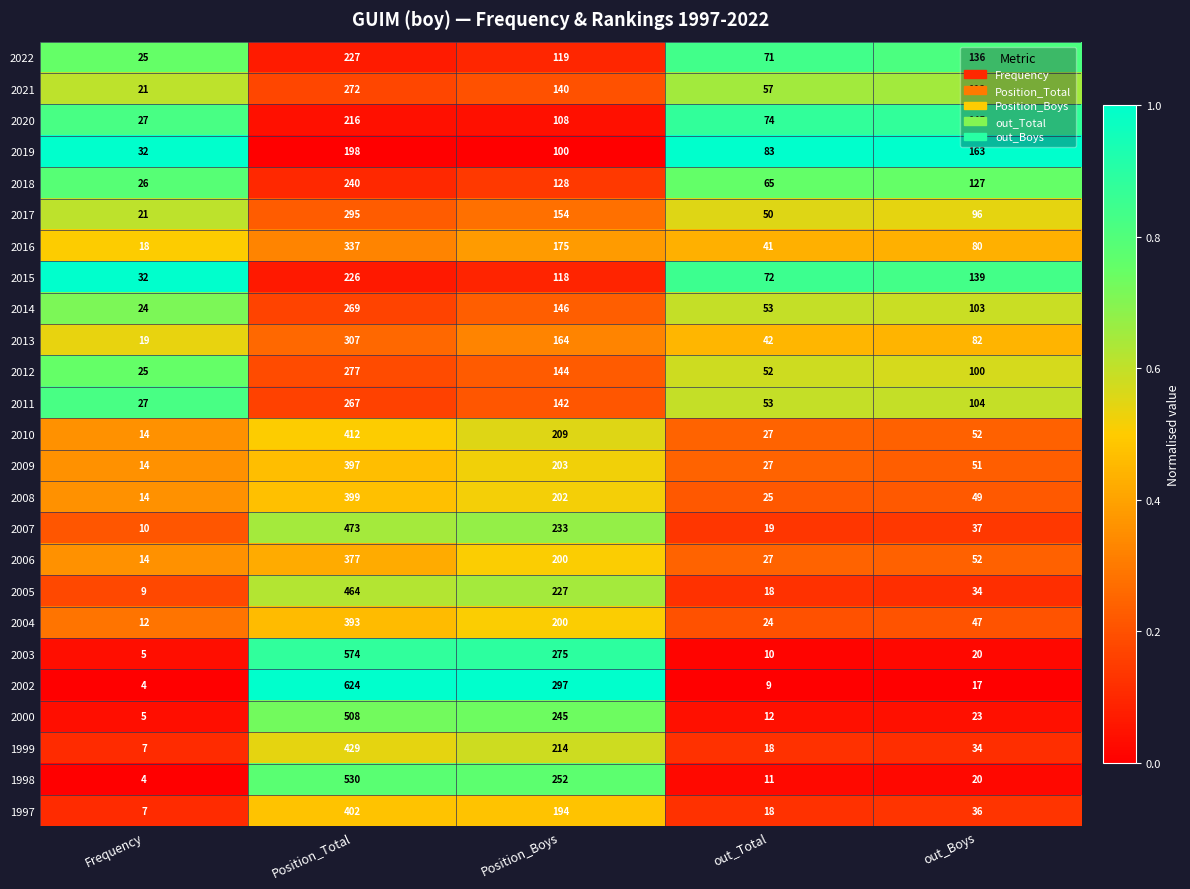

Rank the series by their maximum value, from lowest to highest.

2019, 2020, 2015, 2022, 2018, 2011, 2014, 2021, 2012, 2017, 2013, 2016, 2006, 2004, 2009, 2008, 1997, 2010, 1999, 2005, 2007, 2000, 1998, 2003, 2002